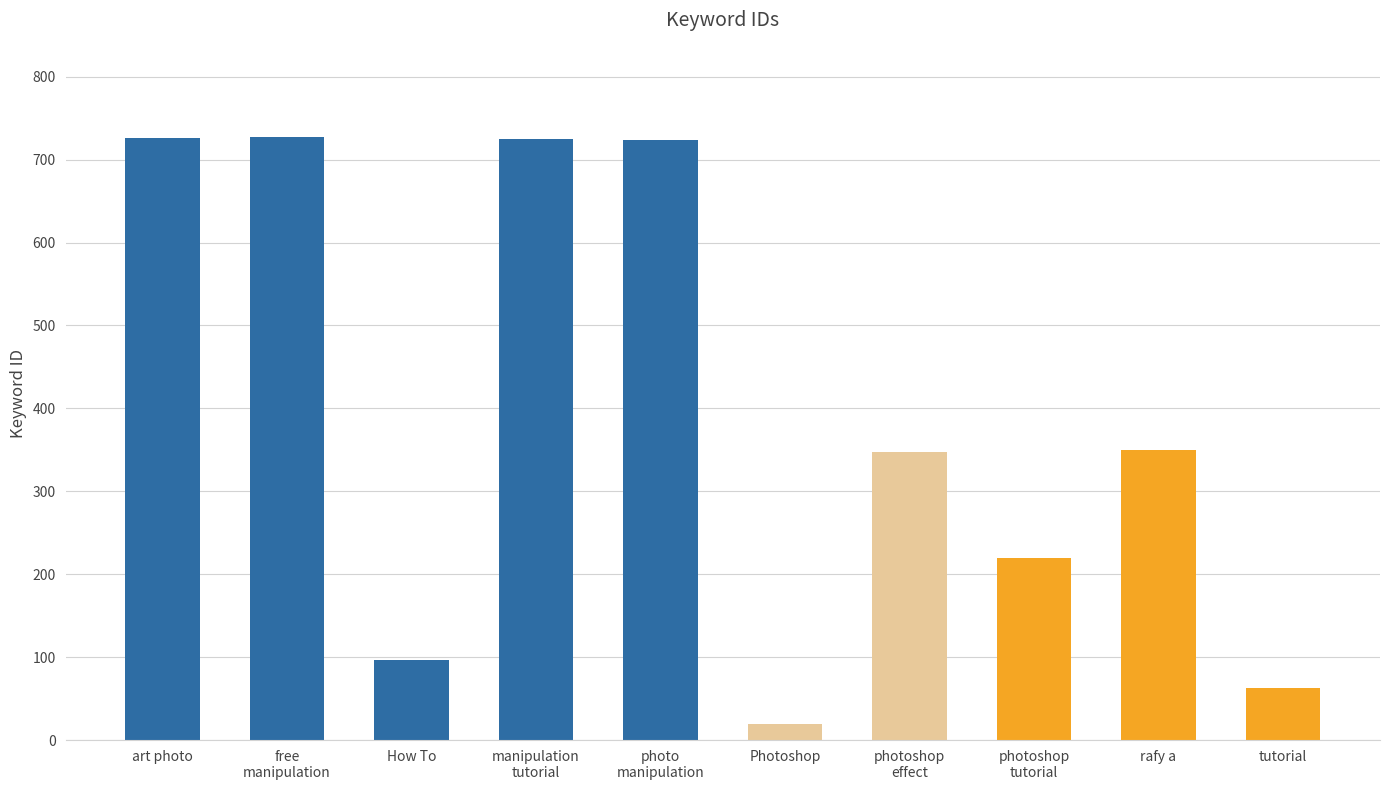

What is the maximum value shown in the chart?

727